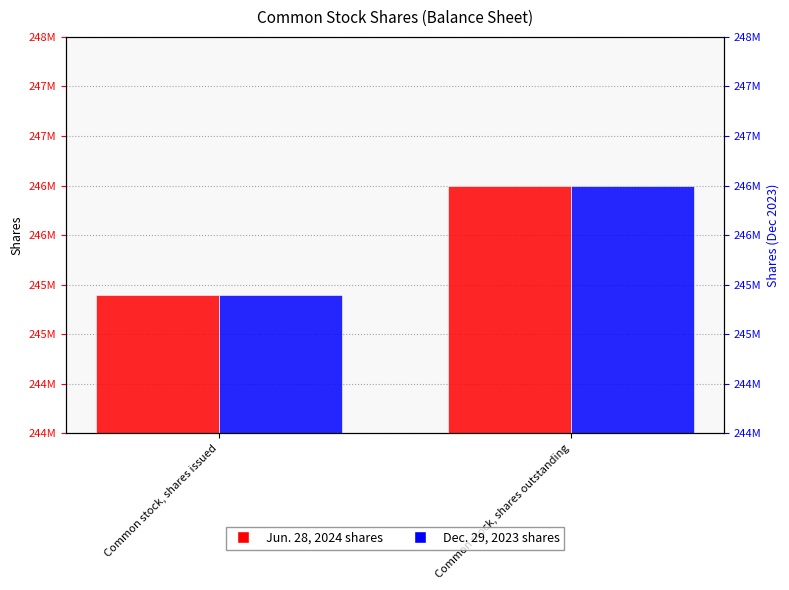

What are all the series names shown in the legend?

Jun. 28, 2024, Dec. 29, 2023